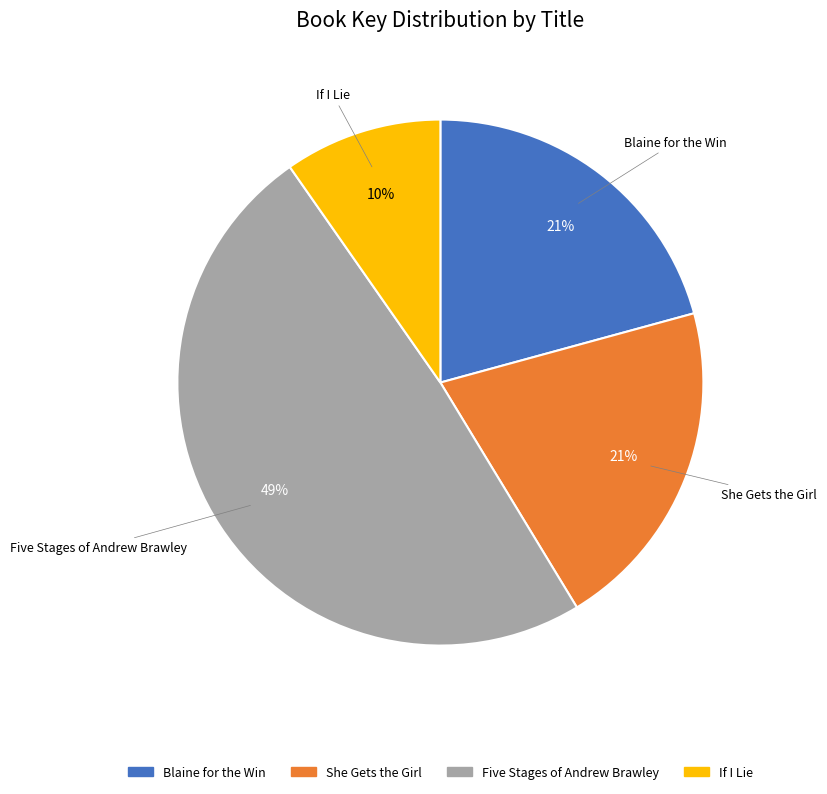

How many slices are in this pie chart?

4